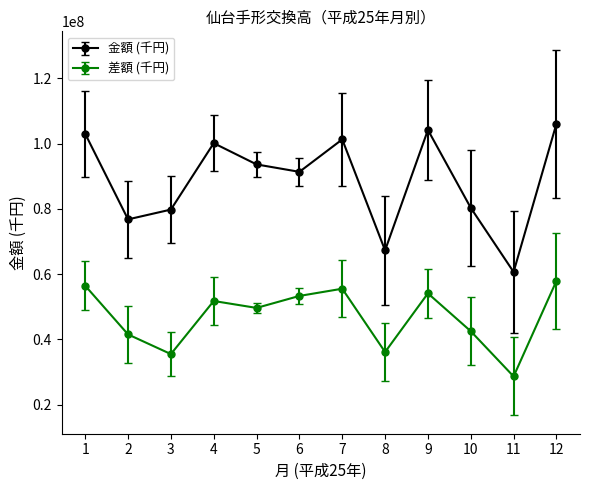

Which series has the largest range (max minus min)?

金額 (千円)